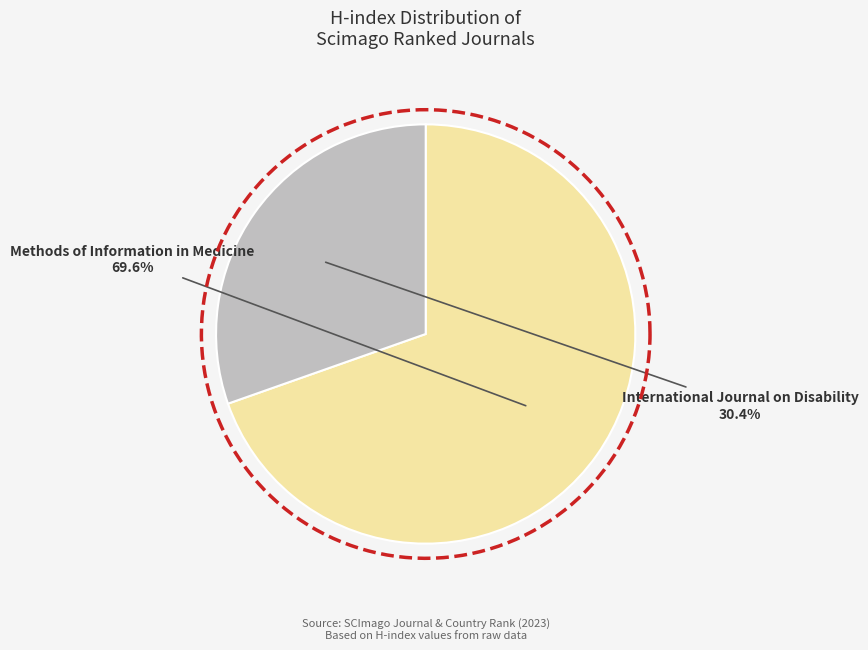

Does any single category account for the majority?

Yes